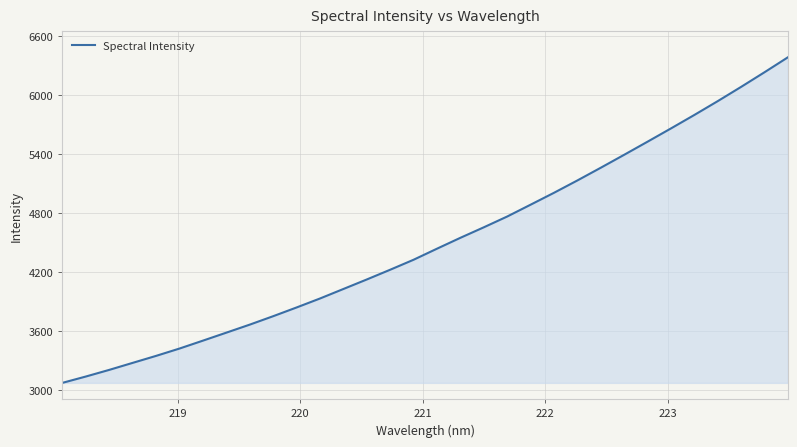

What is the minimum value shown in the chart?

3074.8